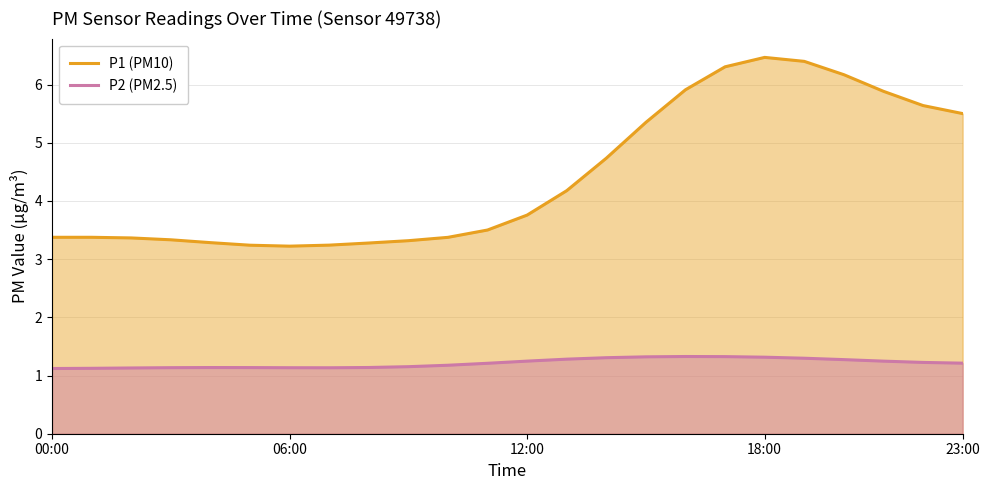

In P1 (PM10), how many points are higher than both neighbors (excluding endpoints)?

2